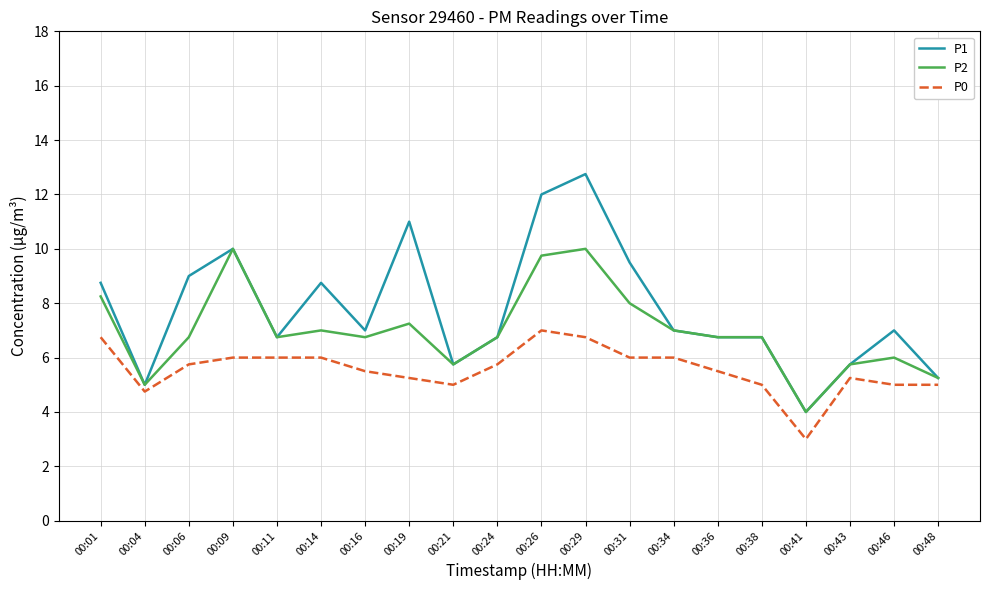

What is the lowest value of the P0 series?

3.0